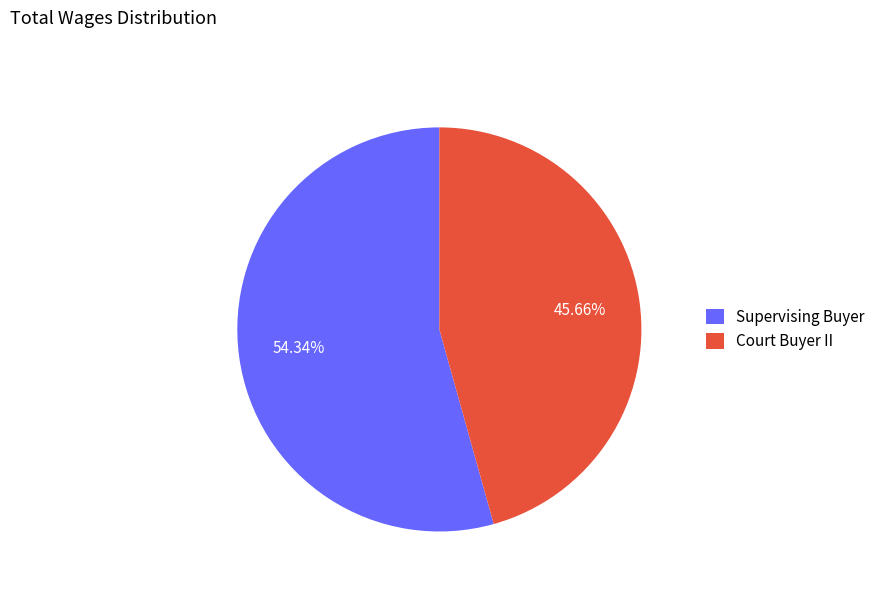

Which category has the smallest portion of the pie?

Court Buyer II